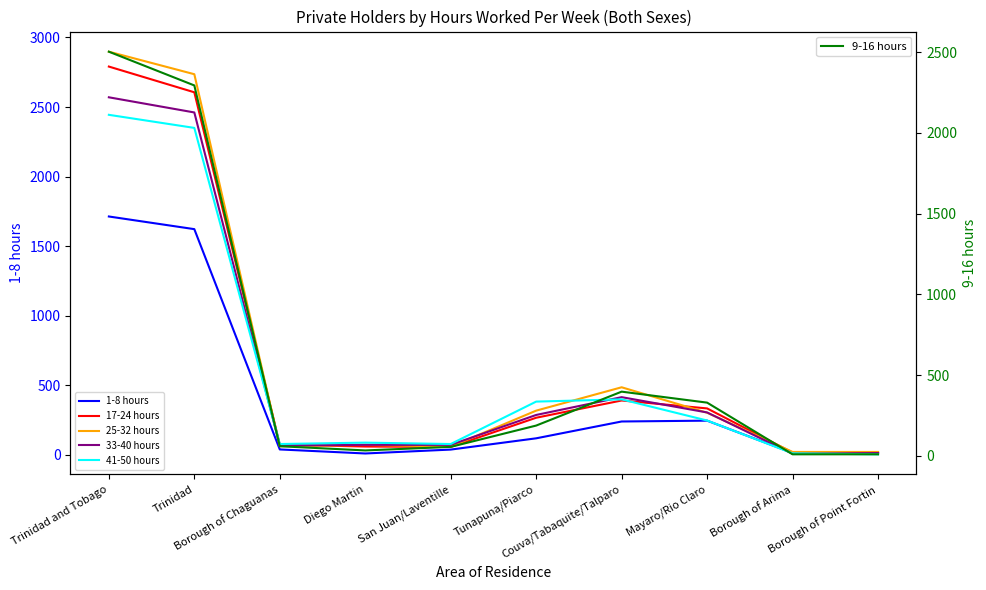

Reading right to left, list all the values displayed in this chart.

1-8 hours: Borough of Point Fortin=11	Borough of Arima=13	Mayaro/Rio Claro=245	Couva/Tabaquite/Talparo=239	Tunapuna/Piarco=118	San Juan/Laventille=37	Diego Martin=9	Borough of Chaguanas=38	Trinidad=1622	Trinidad and Tobago=1713
17-24 hours: Borough of Point Fortin=17	Borough of Arima=15	Mayaro/Rio Claro=333	Couva/Tabaquite/Talparo=390	Tunapuna/Piarco=266	San Juan/Laventille=56	Diego Martin=59	Borough of Chaguanas=73	Trinidad=2606	Trinidad and Tobago=2791
25-32 hours: Borough of Point Fortin=20	Borough of Arima=20	Mayaro/Rio Claro=302	Couva/Tabaquite/Talparo=485	Tunapuna/Piarco=317	San Juan/Laventille=58	Diego Martin=71	Borough of Chaguanas=61	Trinidad=2736	Trinidad and Tobago=2898
33-40 hours: Borough of Point Fortin=12	Borough of Arima=7	Mayaro/Rio Claro=304	Couva/Tabaquite/Talparo=414	Tunapuna/Piarco=286	San Juan/Laventille=71	Diego Martin=71	Borough of Chaguanas=66	Trinidad=2461	Trinidad and Tobago=2570
41-50 hours: Borough of Point Fortin=3	Borough of Arima=10	Mayaro/Rio Claro=246	Couva/Tabaquite/Talparo=398	Tunapuna/Piarco=382	San Juan/Laventille=77	Diego Martin=87	Borough of Chaguanas=77	Trinidad=2350	Trinidad and Tobago=2444
9-16 hours: Borough of Point Fortin=10	Borough of Arima=10	Mayaro/Rio Claro=330	Couva/Tabaquite/Talparo=398	Tunapuna/Piarco=188	San Juan/Laventille=56	Diego Martin=34	Borough of Chaguanas=60	Trinidad=2294	Trinidad and Tobago=2503